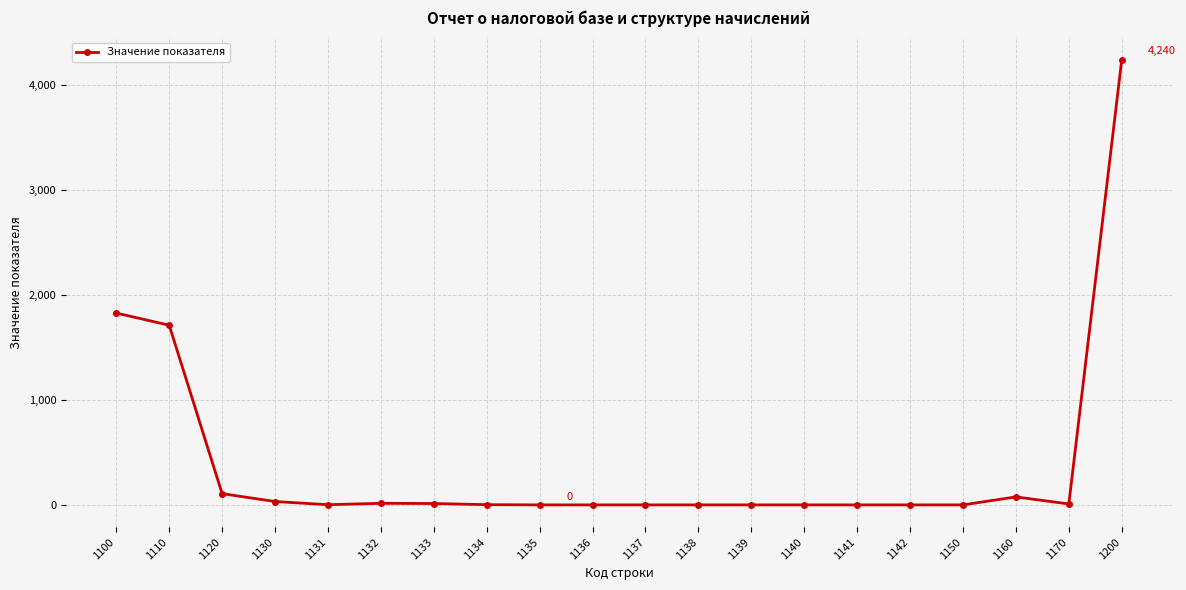

The value at 1150 is 2654. True or false?

False